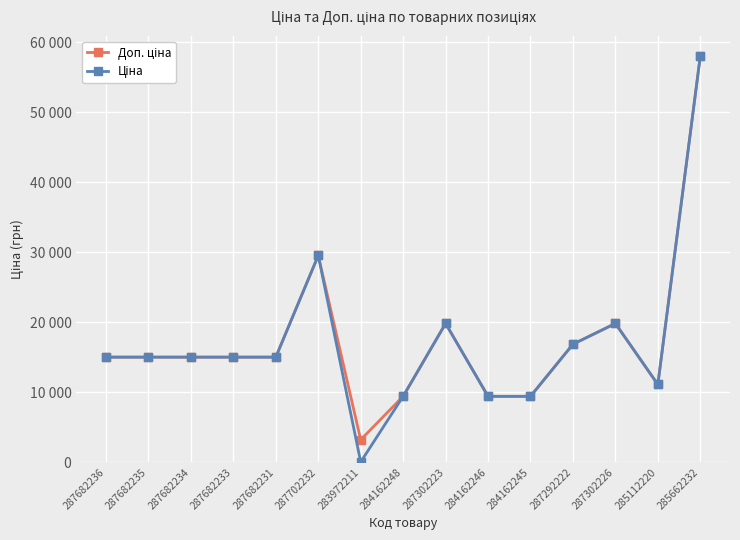

How many distinct data groups are displayed?

2